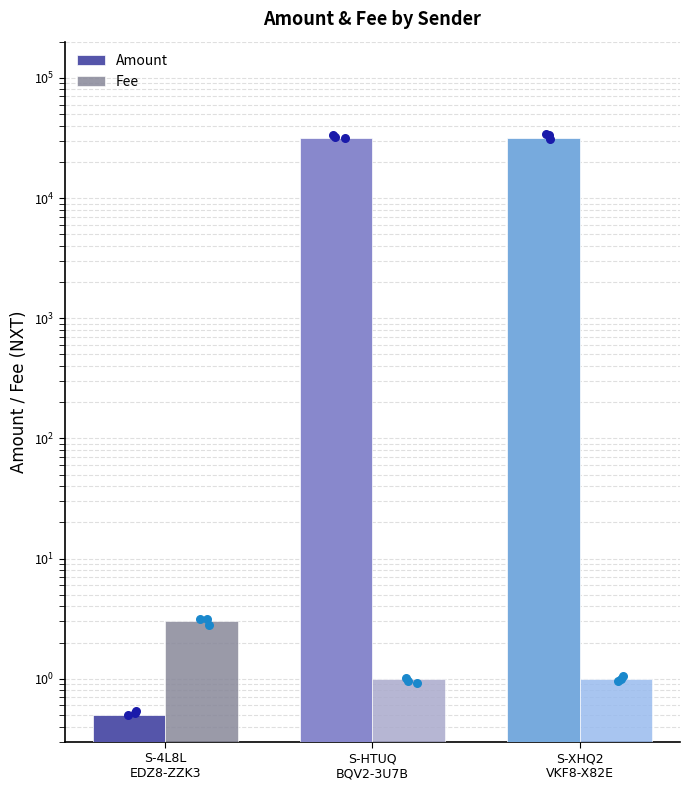

At which category is the sum across all series the highest?

S-XHQ2
VKF8-X82E